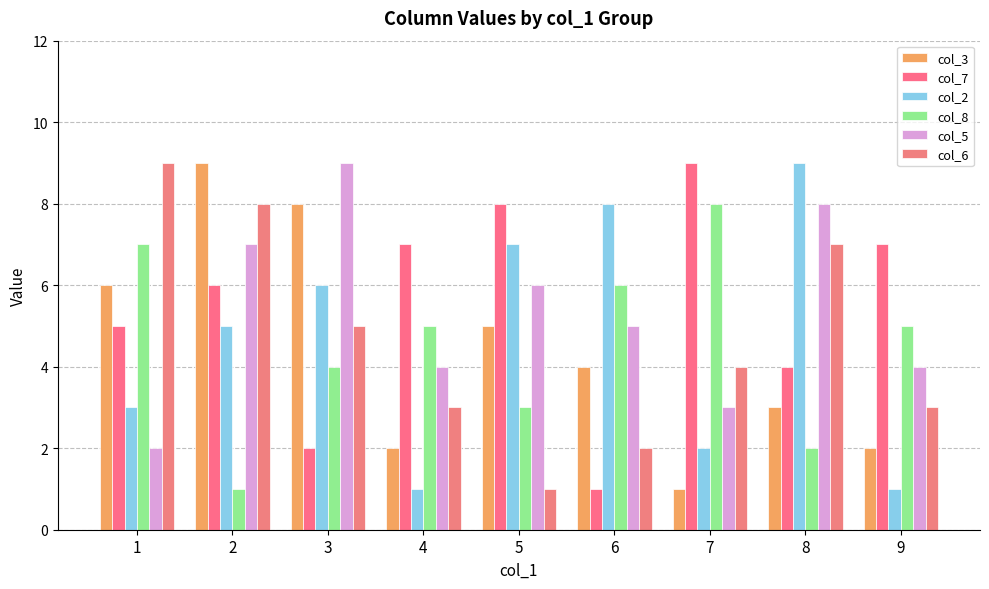

How many bars are there in each group?

6